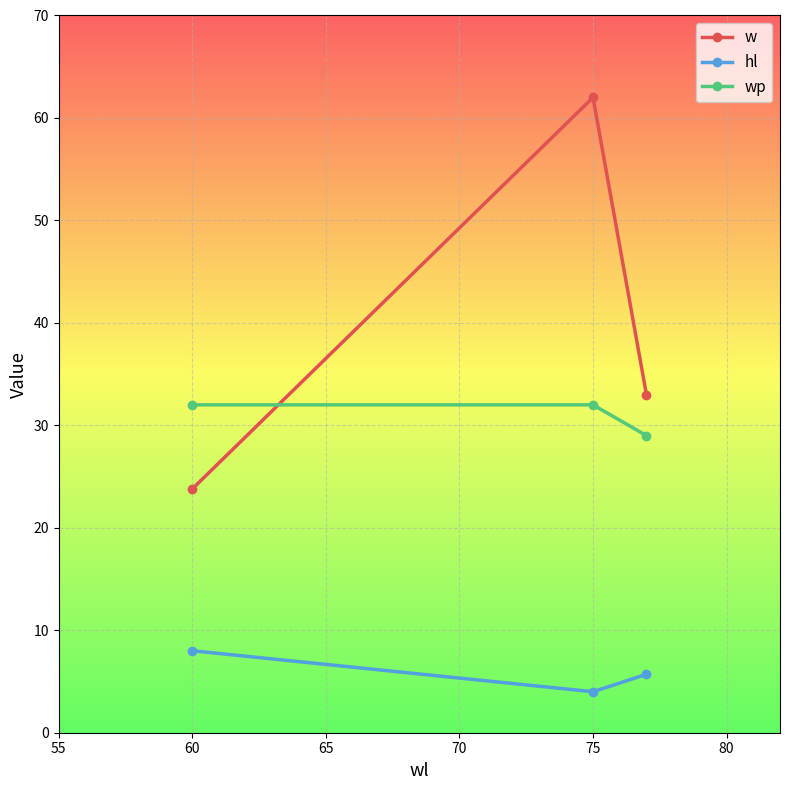

List the series in order of their overall mean, lowest first.

hl, wp, w